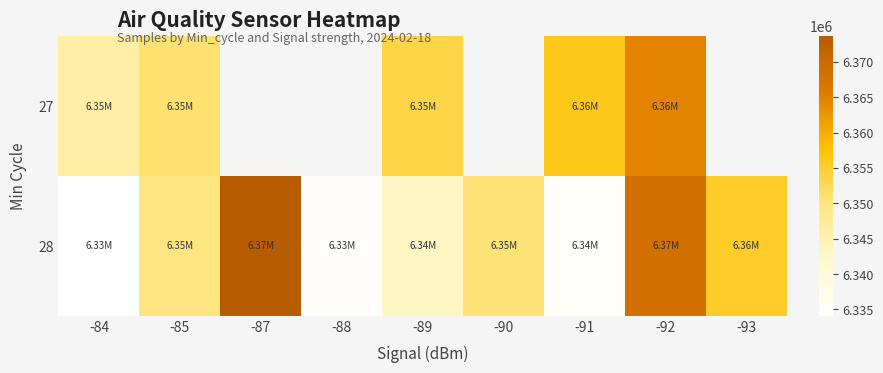

The 28 series shows 6349695.0 at -85. True or false?

True